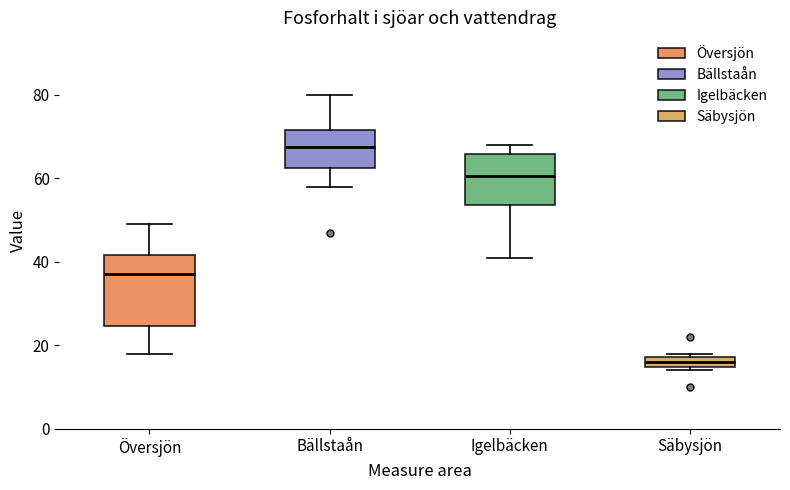

Which box's median line is the highest?

Bällstaån